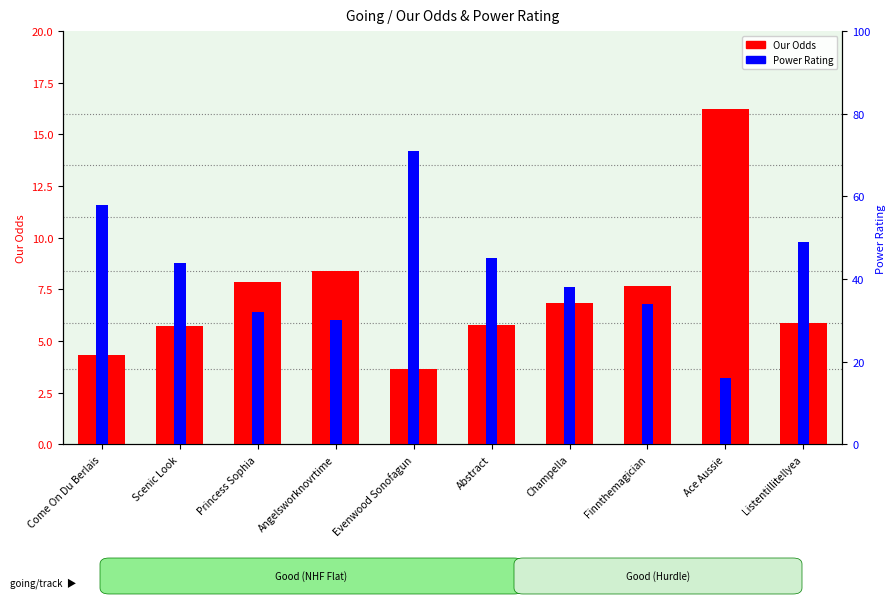

List the series in order of their overall mean, lowest first.

Our Odds, Power Rating